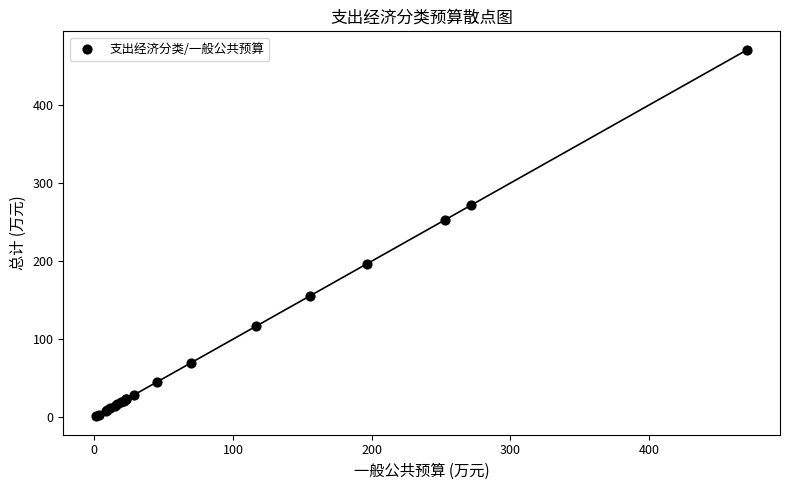

What Y value in the scatter plot is closest to 236?

253.1